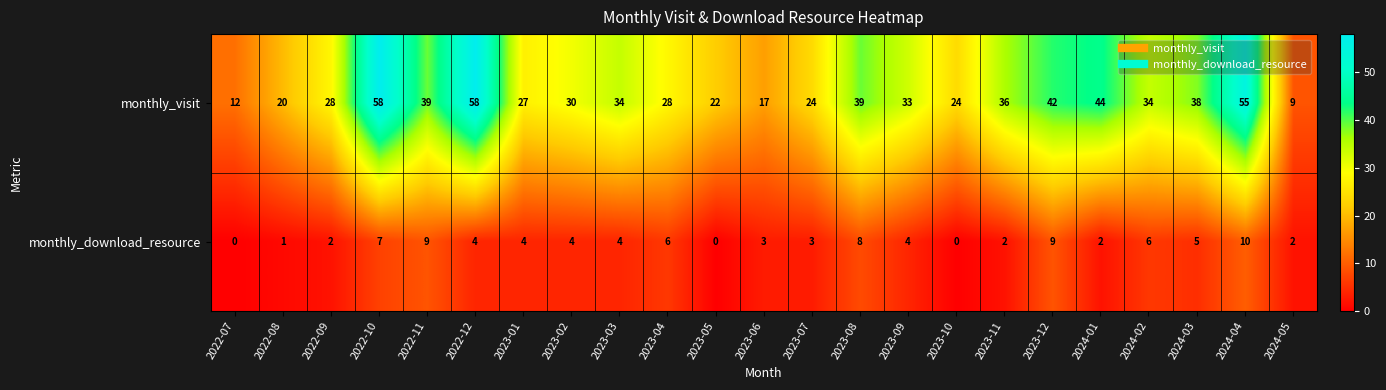

What is the difference between the maximum and minimum values in the monthly_visit series?

49